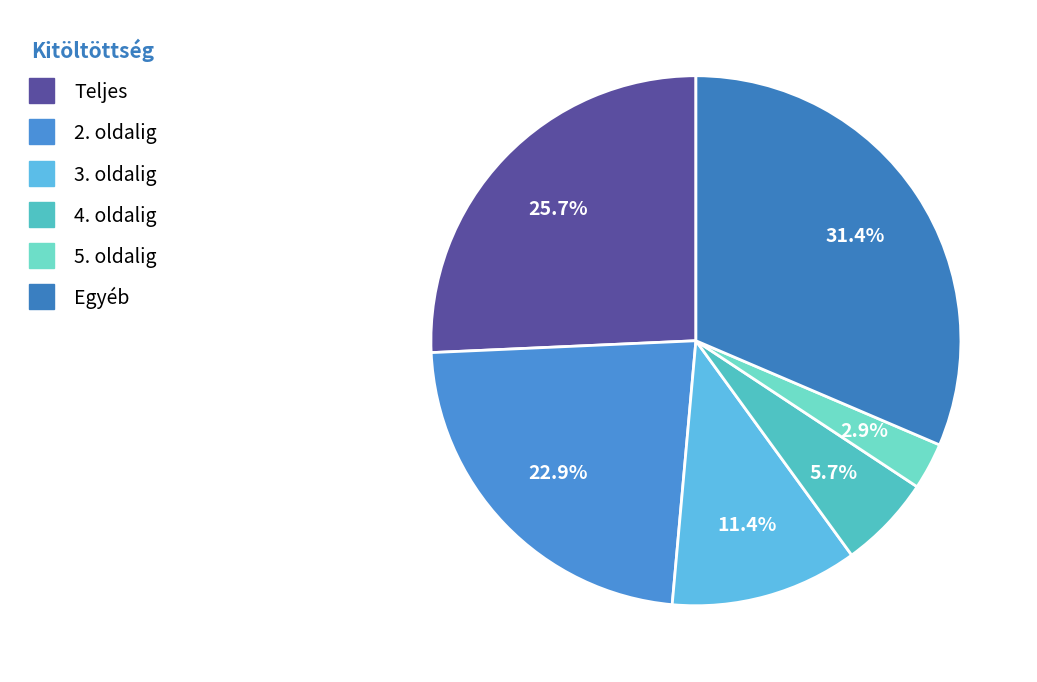

How many slices are in this pie chart?

6